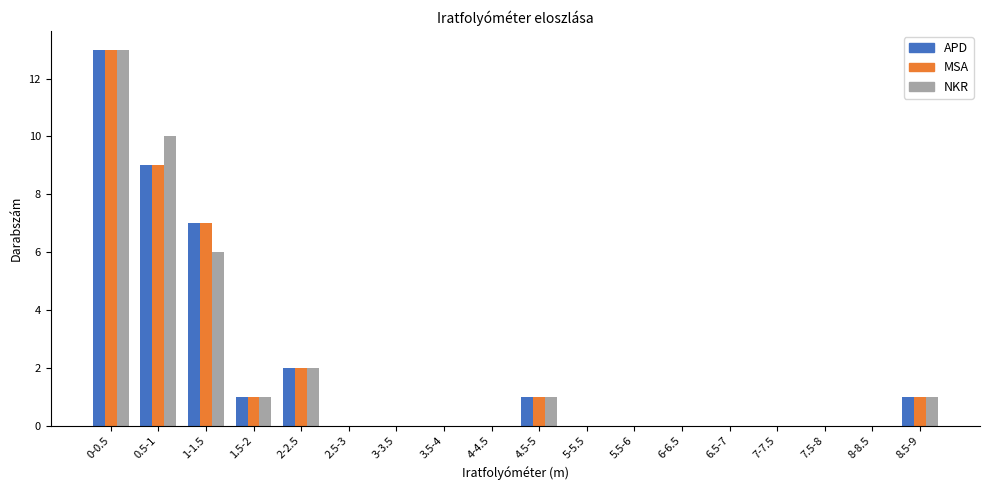

What is the maximum value shown in the chart?

13